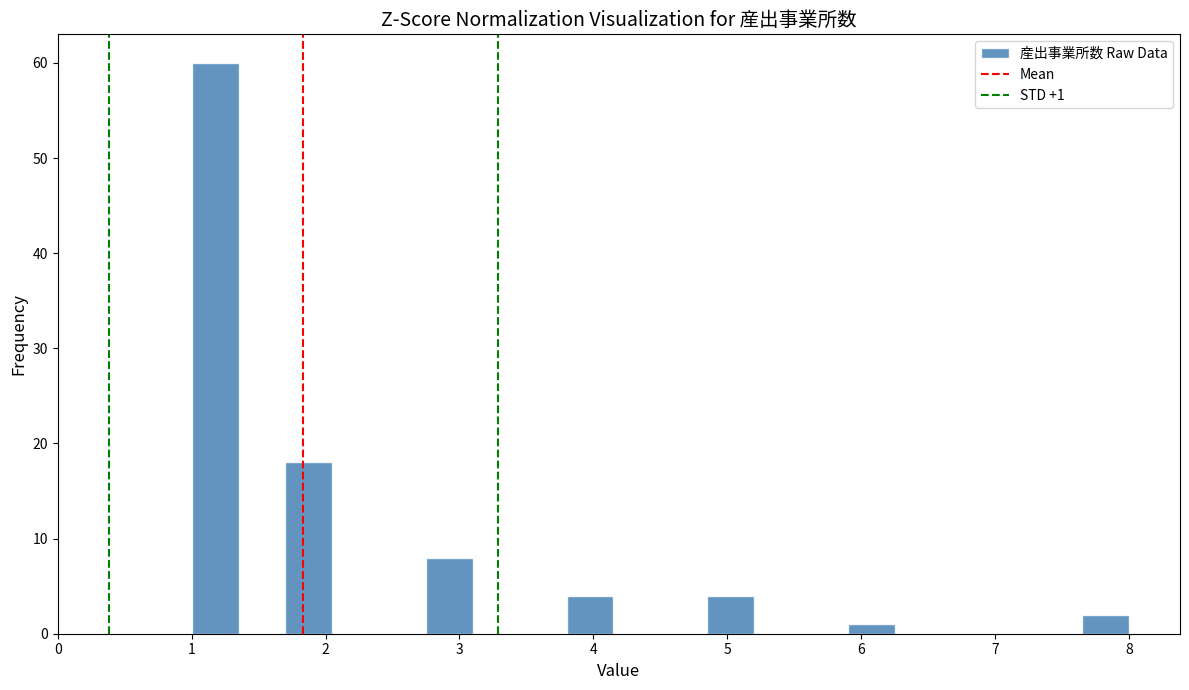

Around what value on the x-axis is the tallest bar? Give the approximate position of its centre, as read against the axis.

1.2